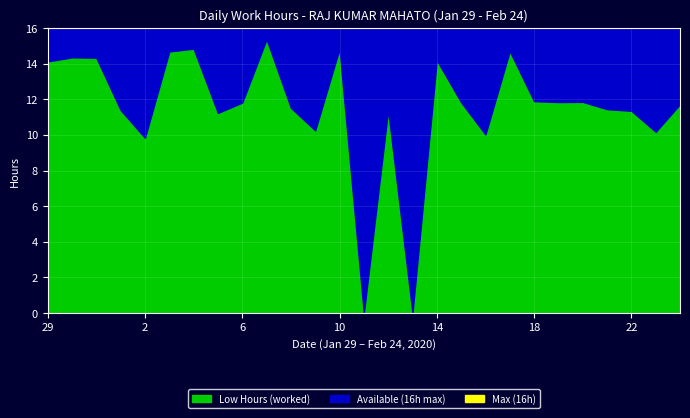

Reading right to left, what are all the values shown in this chart?

24=11.7	23=10.2	22=11.4	21=11.4	20=11.9	19=11.8	18=11.9	17=14.7	16=10.0	15=11.8	14=14.2	13=0.0	12=11.4	11=0.0	10=14.8	9=10.3	8=11.5	7=15.4	6=11.8	5=11.2	4=14.8	3=14.7	2=9.8	1=11.4	31=14.3	30=14.4	29=14.1